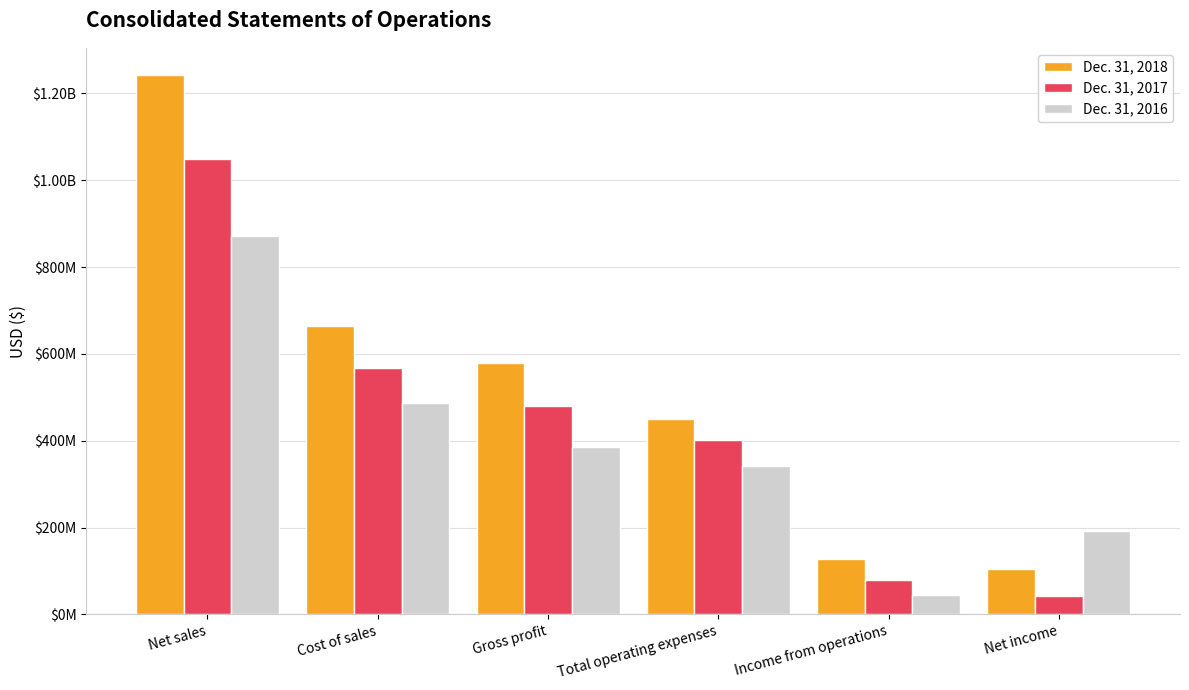

What is the difference between the Dec. 31, 2017 values at Gross profit and Net income?

438781000